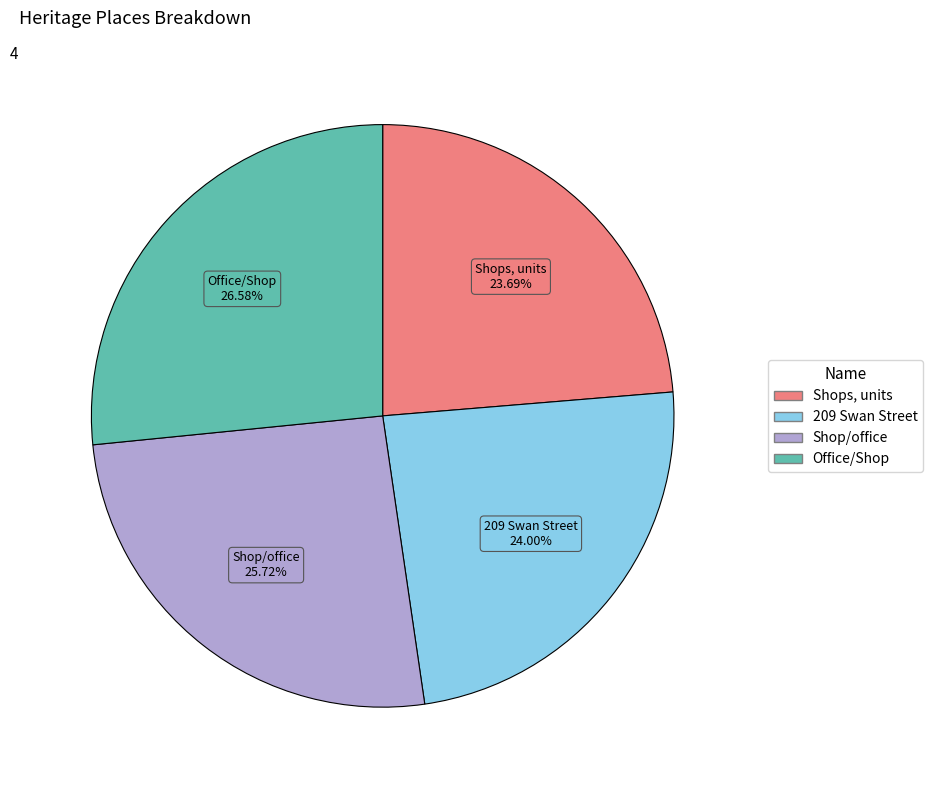

To the nearest percent, what is the average slice percentage?

25%